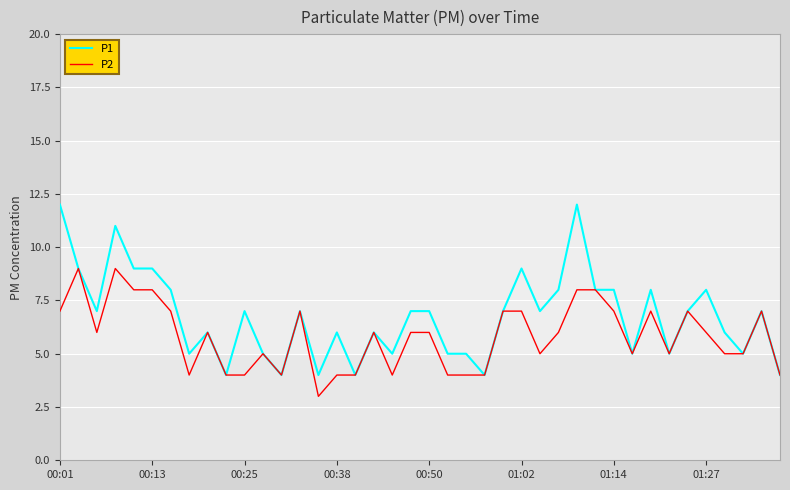

Rank the series by their maximum value, from highest to lowest.

P1, P2